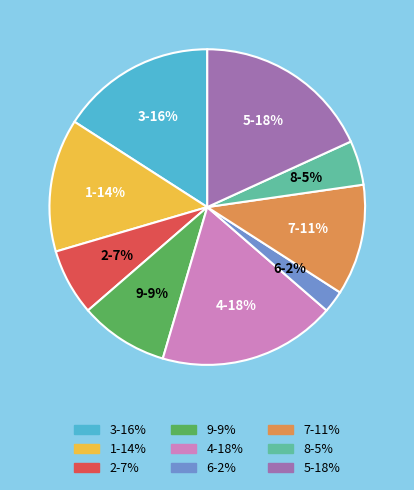

How many segments does this pie chart have?

9